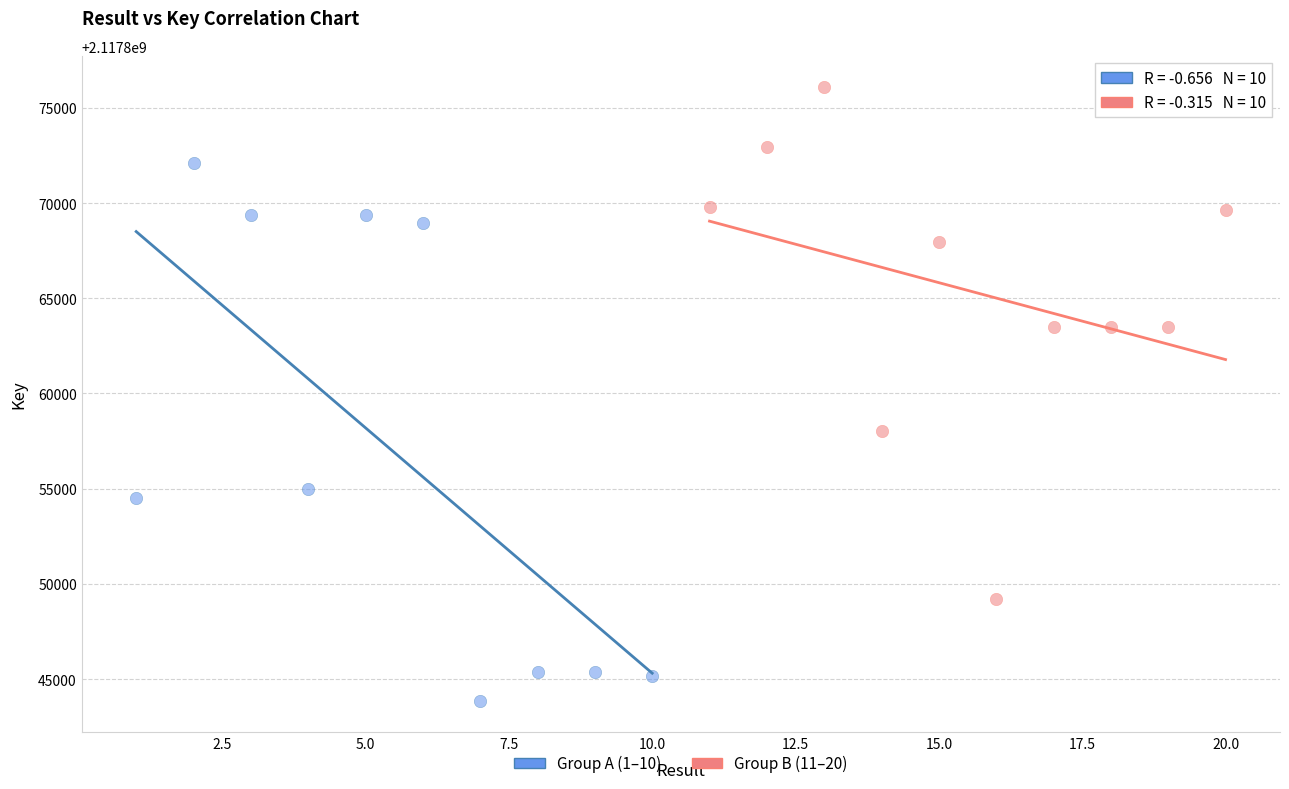

Which series contains the highest Y value?

Group B (11–20)